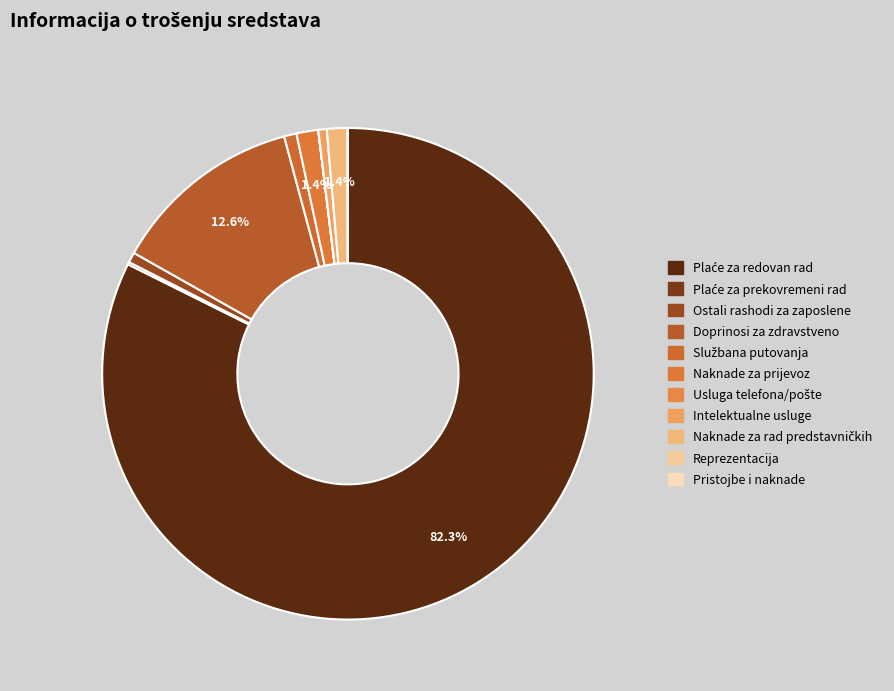

How many segments does this pie chart have?

11